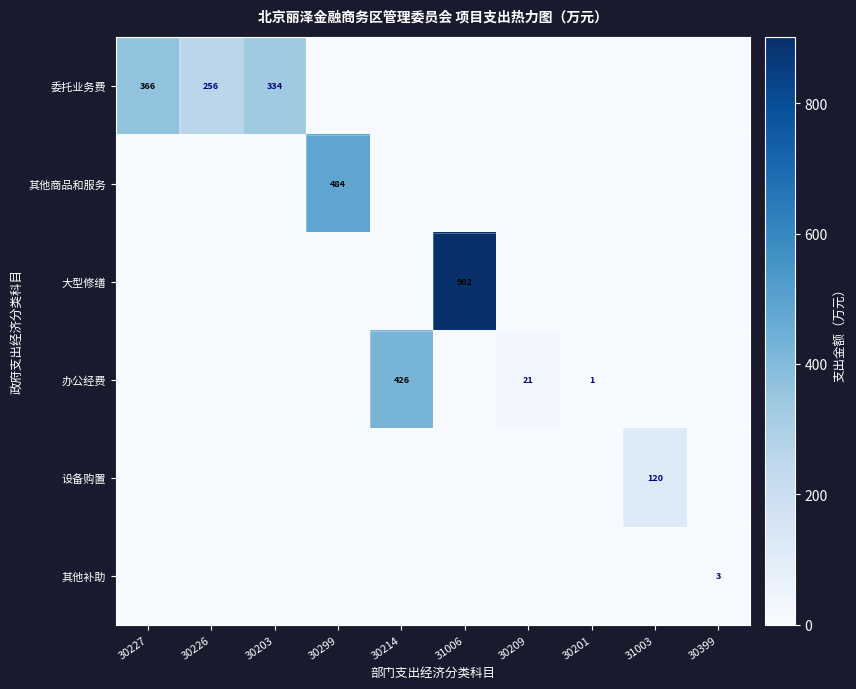

The 设备购置 series shows 0.0 at 30201. True or false?

True